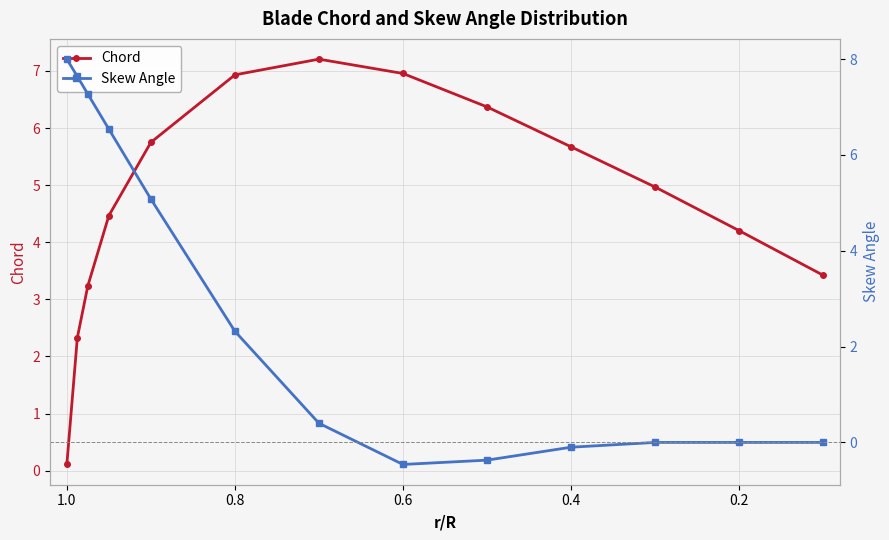

How many lines are shown in the chart?

2